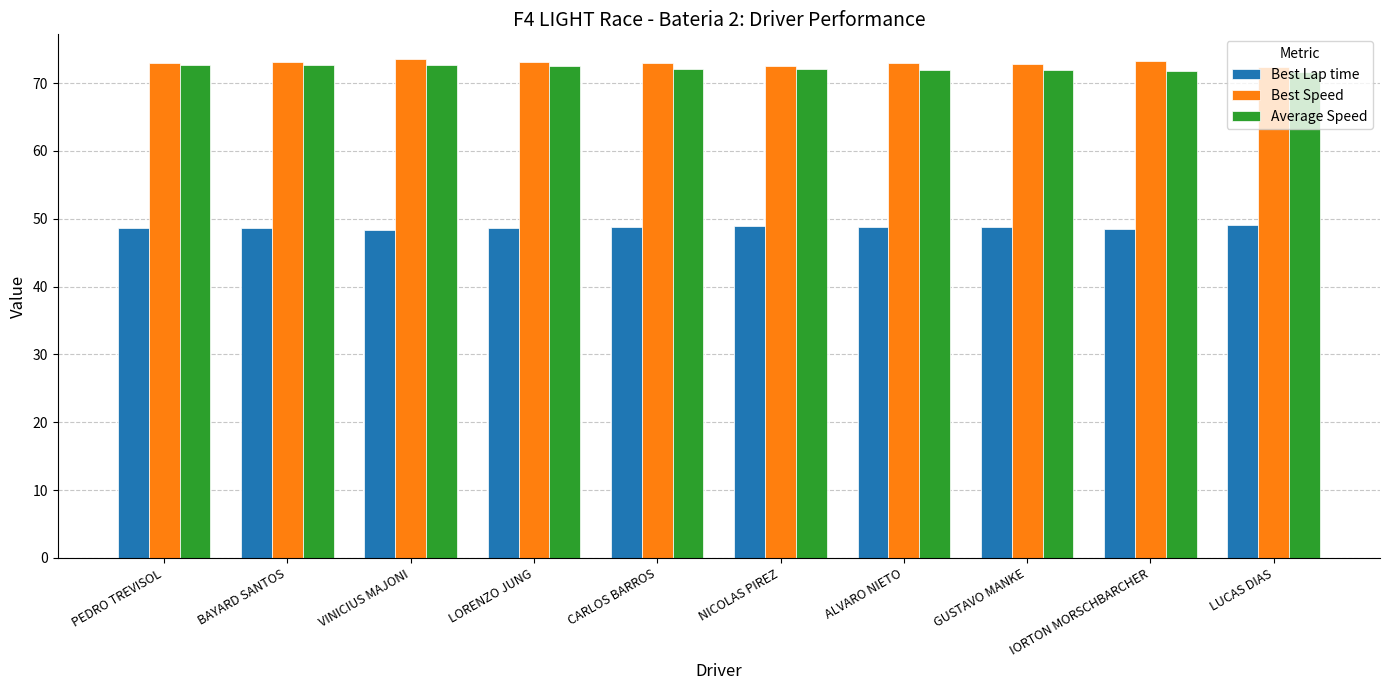

What value does the Best Lap time series have at ALVARO NIETO?

48.7